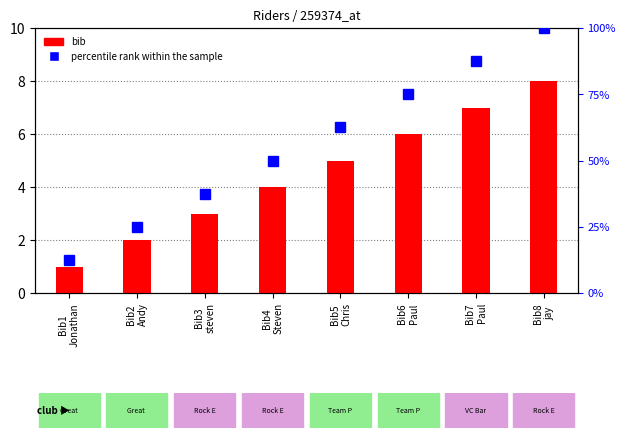

What is the total value across all series at Bib3
steven?

40.5